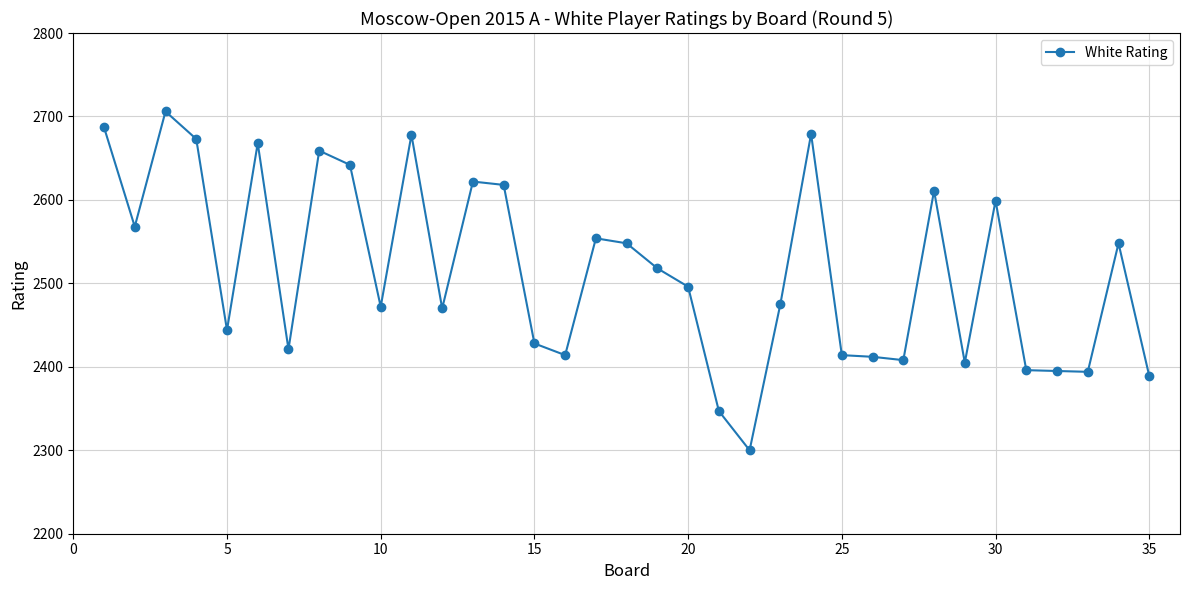

What is the greatest value displayed?

2706